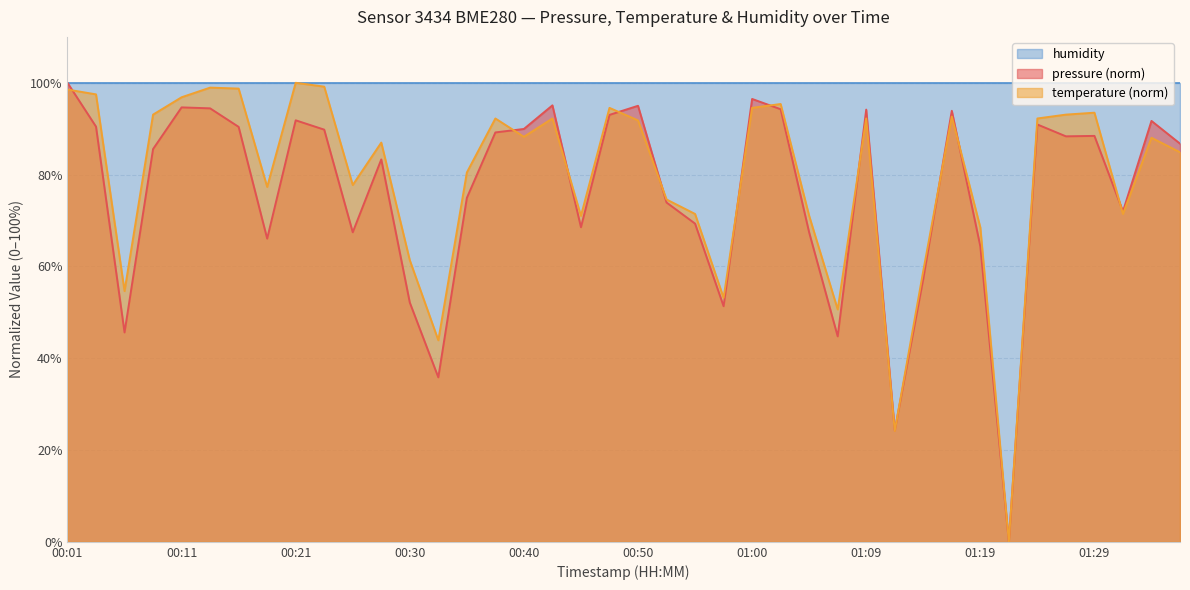

In pressure, how many points are higher than both neighbors (excluding endpoints)?

11